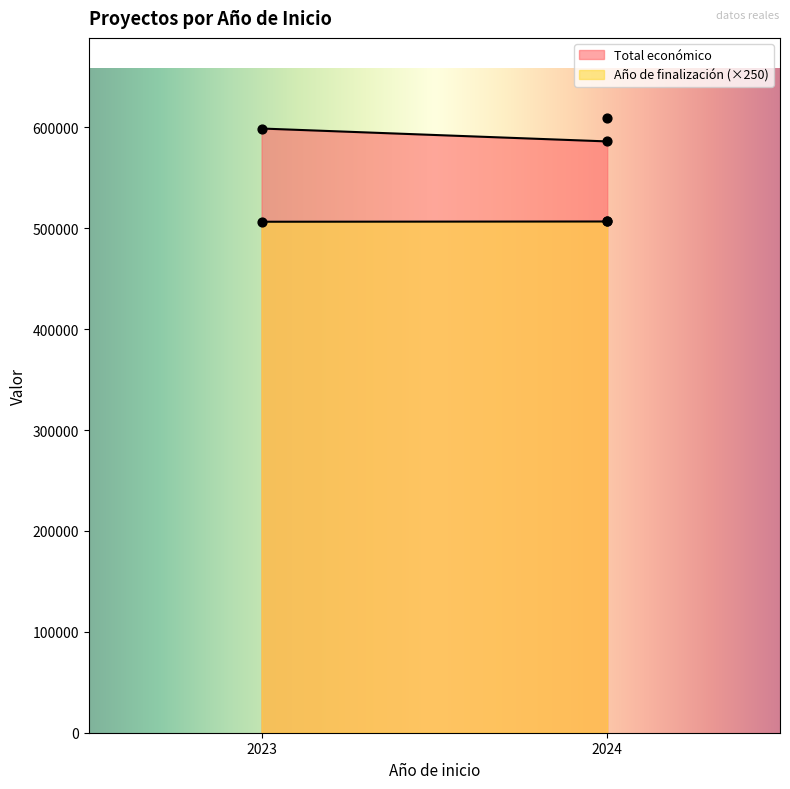

Is the value of Año de finalización at 2024 greater than the value of Total económico at 2024?

No